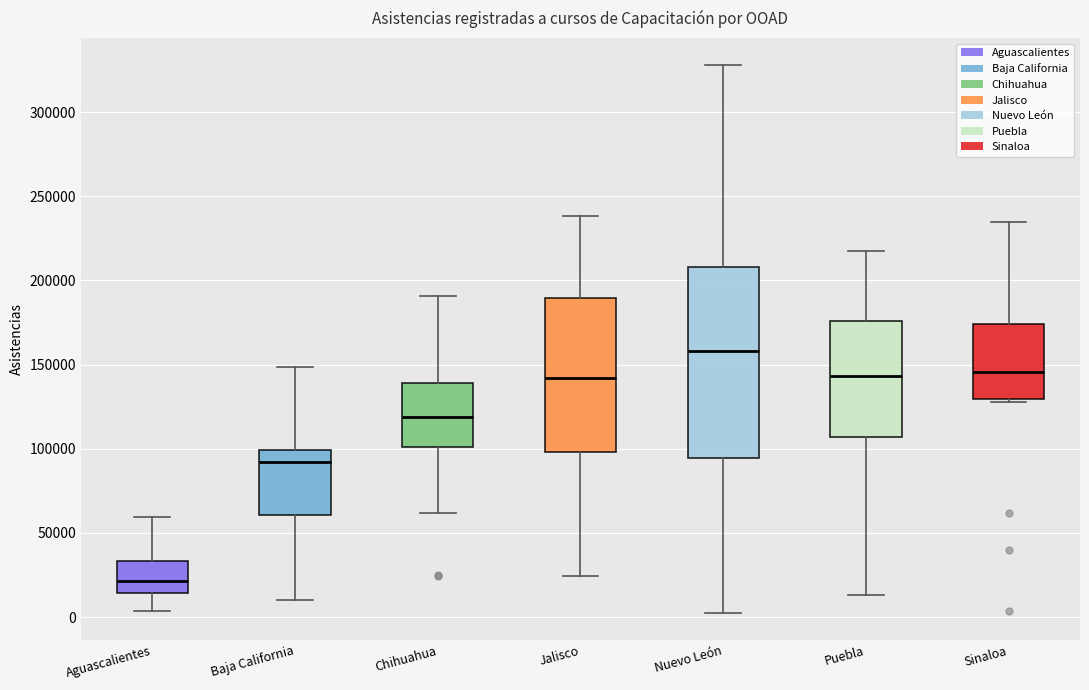

Reading left to right, transcribe this box plot: for each box, give where its median line is, the range the box spans, and where its two whiskers end, as read against the y-axis. The values are not printed on the chart, so give them approximately, as read against the axis.

Aguascalientes: median 20000, box 15000 to 35000, whiskers 5000 to 60000
Baja California: median 90000, box 60000 to 100000, whiskers 10000 to 150000
Chihuahua: median 120000, box 100000 to 140000, whiskers 60000 to 190000
Jalisco: median 140000, box 100000 to 190000, whiskers 25000 to 240000
Nuevo León: median 160000, box 95000 to 210000, whiskers 5000 to 330000
Puebla: median 145000, box 105000 to 175000, whiskers 15000 to 220000
Sinaloa: median 145000, box 130000 to 175000, whiskers 130000 (just below the box's lower edge) to 235000